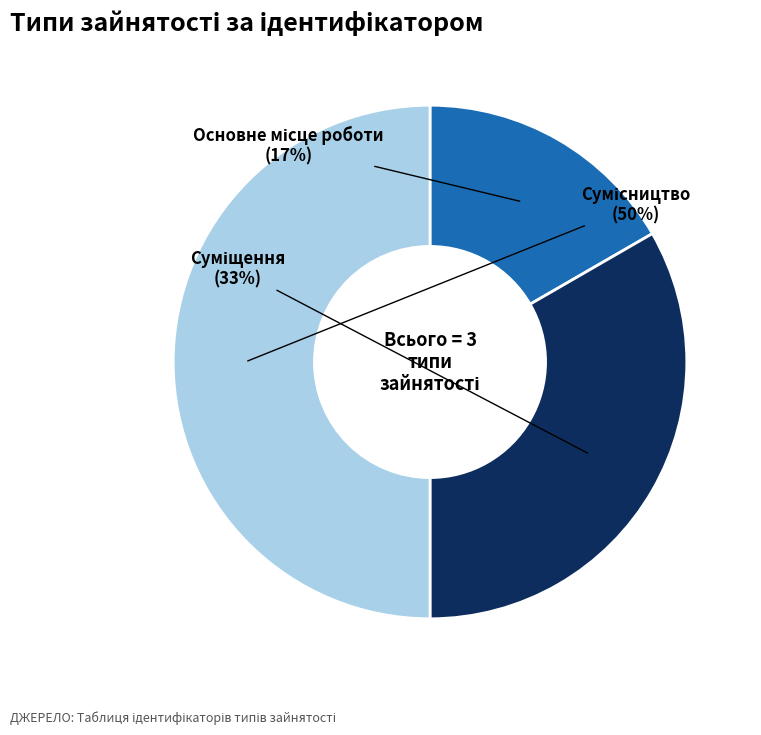

To the nearest percent, what is the difference between the largest and smallest slice percentages?

33%